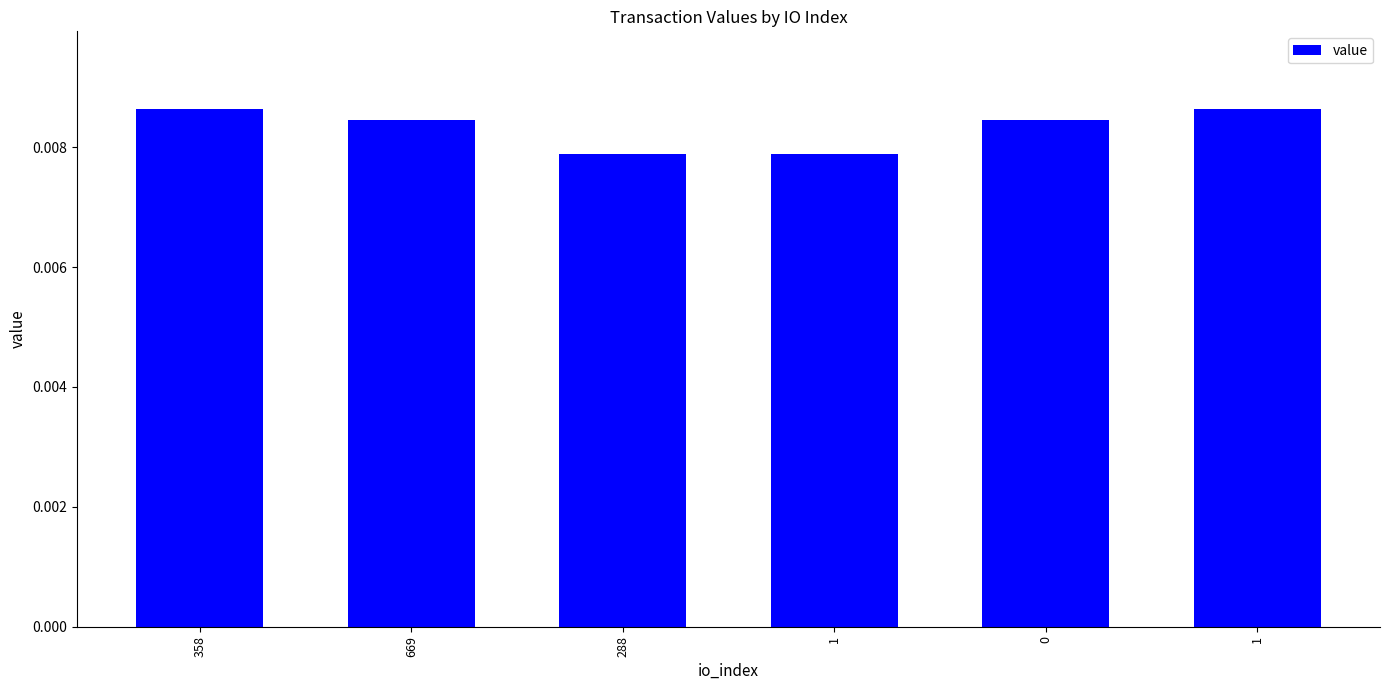

Rank the categories by value from highest to lowest.

358, 1, 669, 0, 288, 1